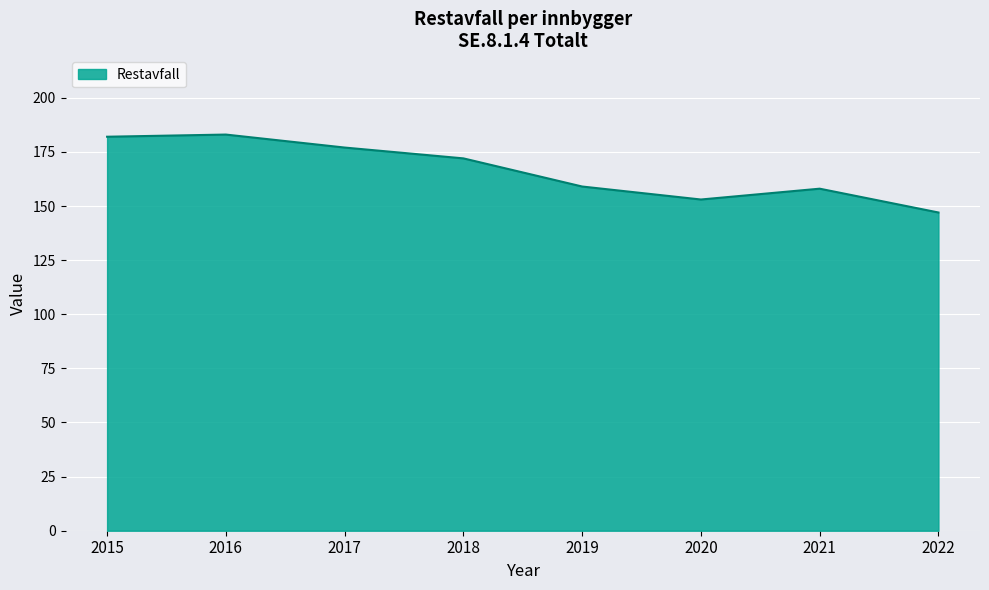

Reading left to right, list all the values displayed in this chart.

182	183	177	172	159	153	158	147